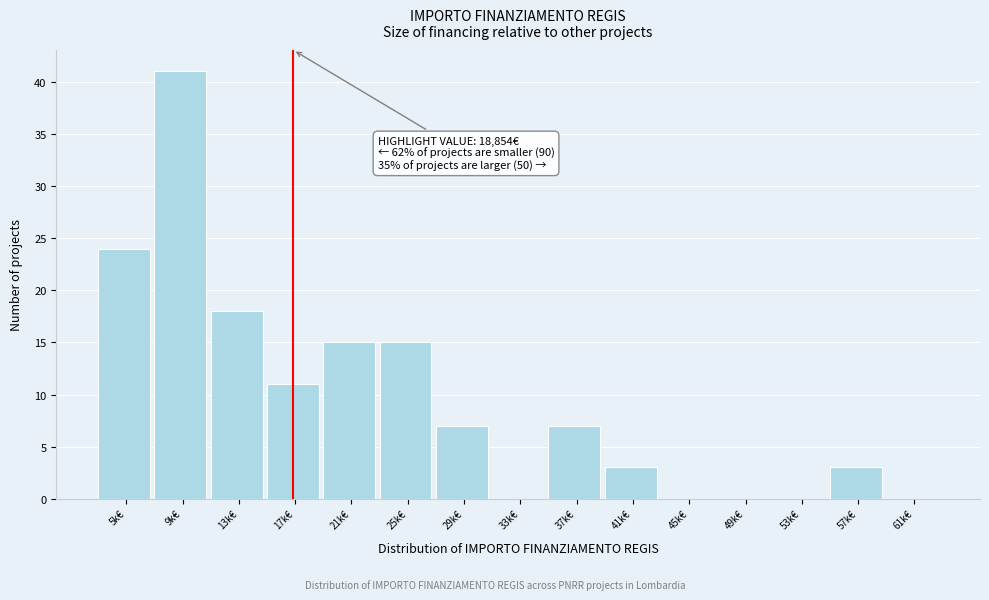

Reading left to right, list all the values displayed in this chart.

5k€=24	9k€=41	13k€=18	17k€=11	21k€=15	25k€=15	29k€=7	33k€=0	37k€=7	41k€=3	45k€=0	49k€=0	53k€=0	57k€=3	61k€=0